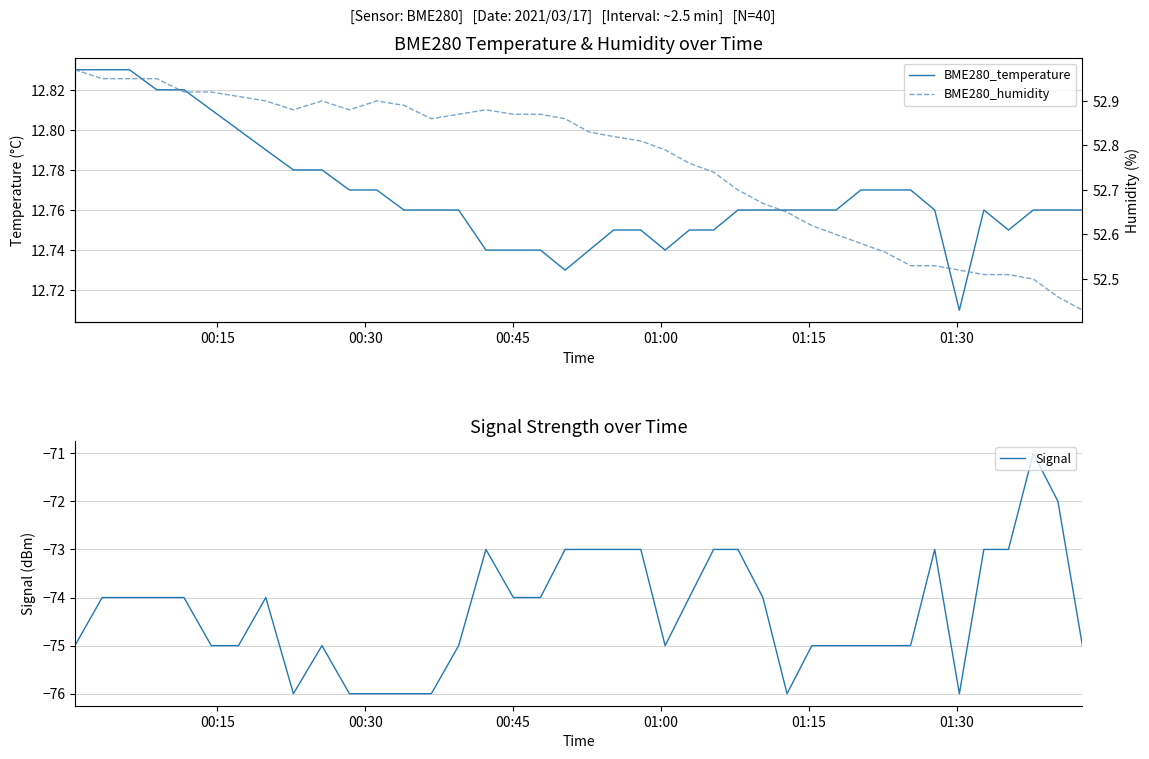

What is the value of the Signal point at the 11th from the left?

-76.0